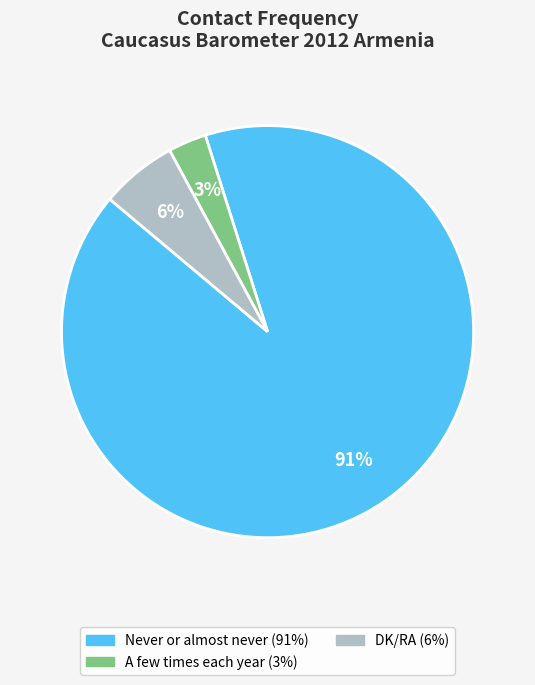

To the nearest percent, what is the average slice percentage?

33%